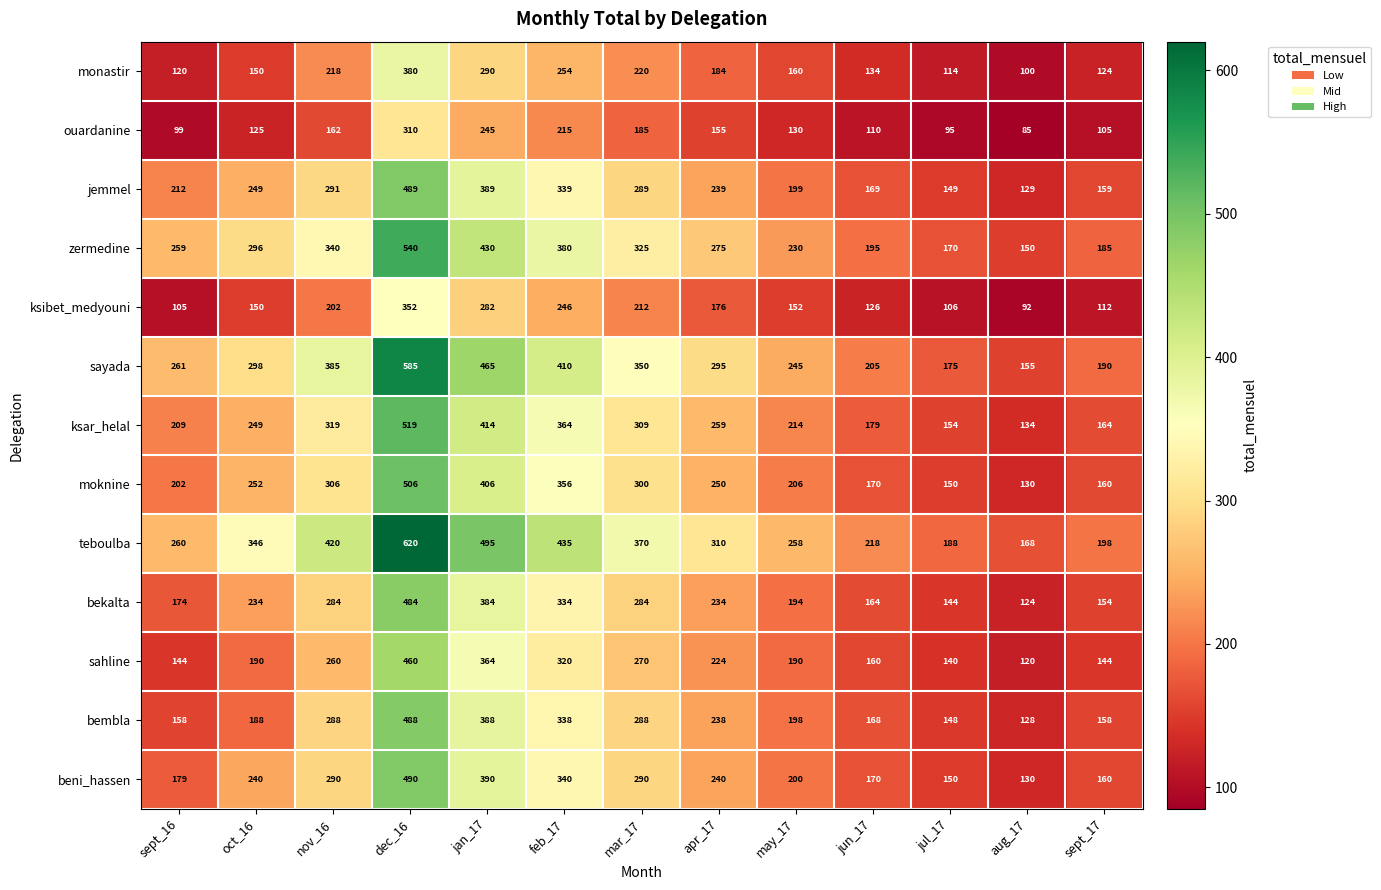

Is it true that moknine equals 356 at feb_17?

True